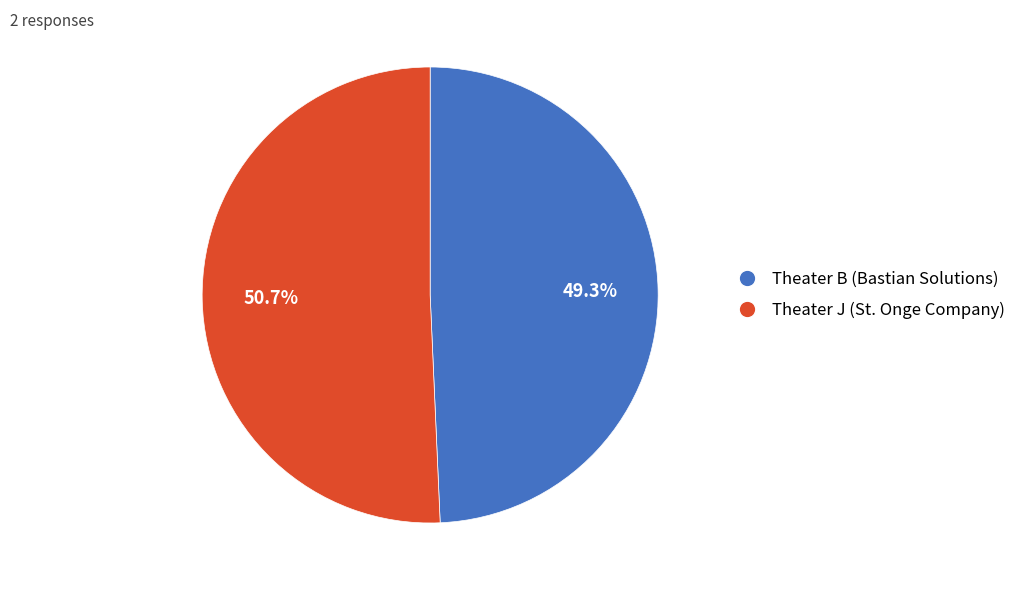

Which slice is the smallest?

Theater B (Bastian Solutions)